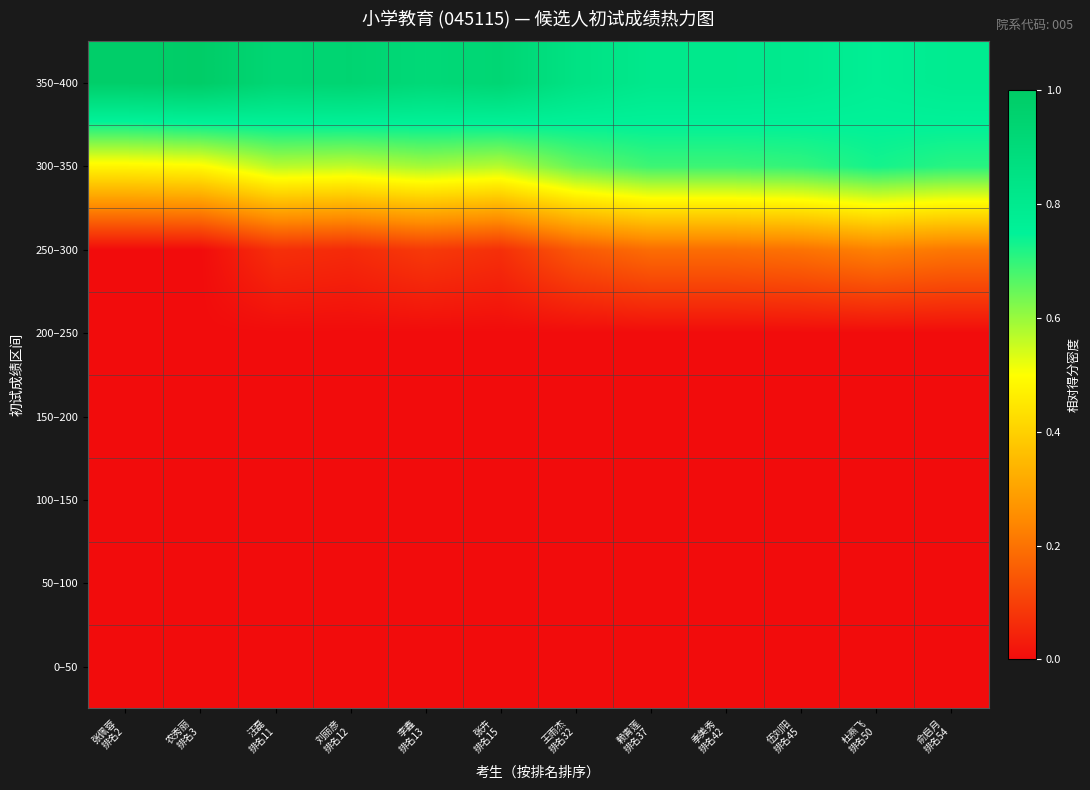

Between 季美秀
排名42 and 张佩蓉
排名2, which is larger?

季美秀
排名42